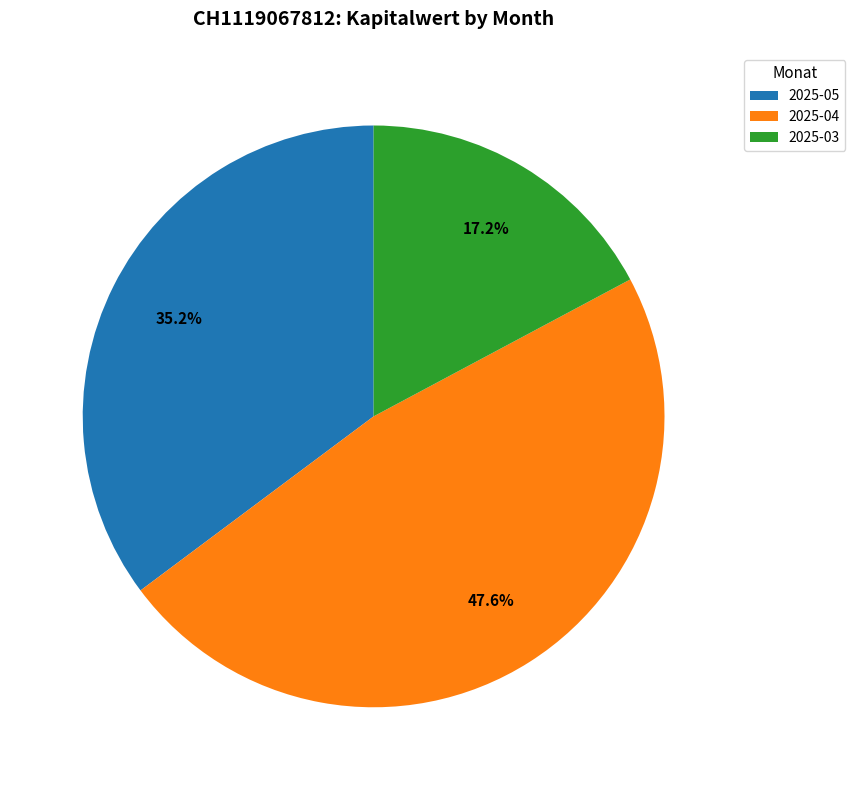

Do 2025-05 and 2025-04 together represent more than half of the pie?

Yes